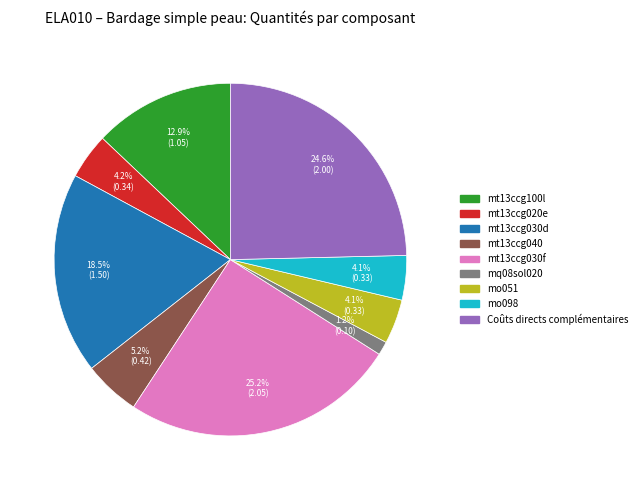

Which slice is the smallest?

mq08sol020